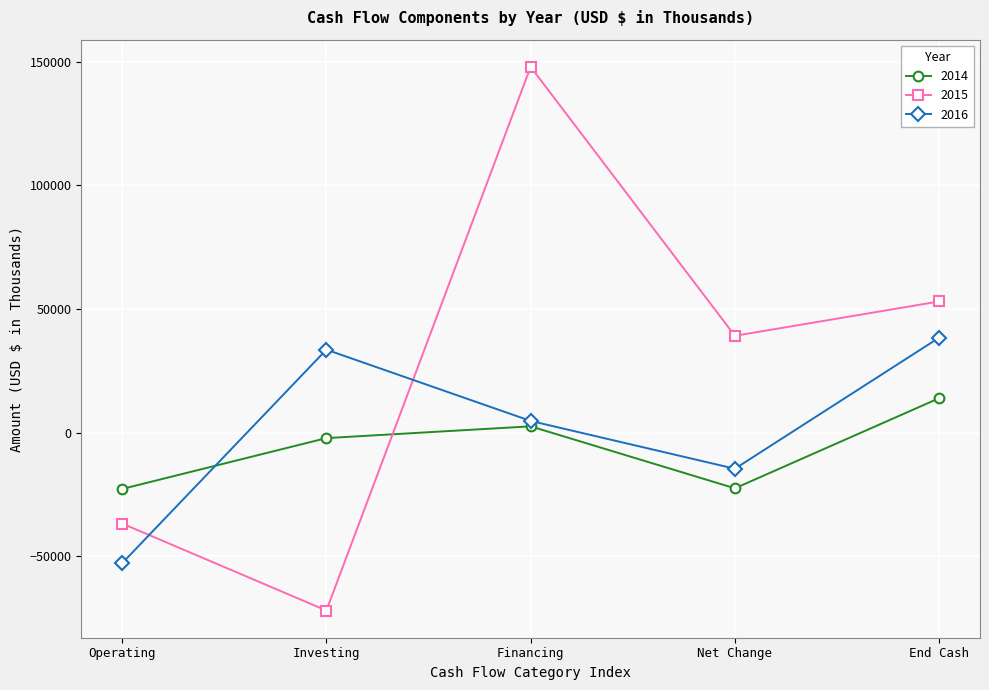

List the series in order of their overall mean, lowest first.

2014, 2016, 2015